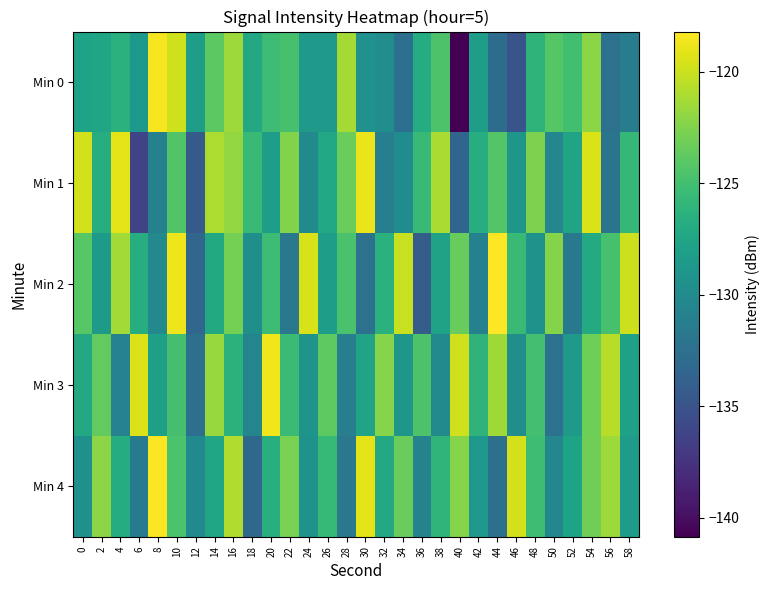

Reading left to right, extract all data points from this chart.

Min 0: 0=-127.7	2=-127.5	4=-126.4	6=-128.8	8=-118.5	10=-119.8	12=-128.2	14=-123.9	16=-121.5	18=-127.2	20=-125.3	22=-124.8	24=-128.6	26=-128.6	28=-121.3	30=-129.4	32=-129.8	34=-132.6	36=-126.8	38=-124.5	40=-140.8	42=-128.2	44=-132.8	46=-134.9	48=-126.2	50=-124.2	52=-125.0	54=-122.1	56=-132.3	58=-131.2
Min 1: 0=-119.7	2=-126.7	4=-119.1	6=-136.2	8=-130.9	10=-124.4	12=-134.4	14=-121.0	16=-121.9	18=-125.6	20=-128.2	22=-122.5	24=-130.1	26=-127.3	28=-123.4	30=-118.9	32=-131.2	34=-129.8	36=-125.6	38=-121.1	40=-133.5	42=-126.7	44=-124.3	46=-128.9	48=-122.7	50=-130.4	52=-127.6	54=-119.5	56=-132.1	58=-125.8
Min 2: 0=-124.1	2=-128.5	4=-121.3	6=-126.7	8=-130.2	10=-118.8	12=-133.4	14=-127.1	16=-122.9	18=-129.6	20=-125.3	22=-131.8	24=-119.6	26=-128.2	28=-124.7	30=-132.3	32=-126.4	34=-120.1	36=-134.2	38=-127.8	40=-123.5	42=-130.9	44=-118.2	46=-125.6	48=-129.3	50=-122.4	52=-131.7	54=-127.0	56=-124.8	58=-119.9
Min 3: 0=-127.2	2=-123.6	4=-130.8	6=-119.4	8=-128.1	10=-124.9	12=-132.6	14=-121.7	16=-126.3	18=-130.5	20=-118.7	22=-125.4	24=-129.1	26=-123.8	28=-131.2	30=-127.6	32=-122.3	34=-128.9	36=-124.5	38=-130.0	40=-119.8	42=-126.1	44=-121.4	46=-129.7	48=-125.0	50=-132.4	52=-128.7	54=-123.2	56=-120.6	58=-127.9
Min 4: 0=-129.5	2=-122.1	4=-126.8	6=-131.4	8=-118.3	10=-124.6	12=-130.1	14=-127.5	16=-120.9	18=-133.2	20=-126.6	22=-122.8	24=-129.3	26=-125.7	28=-131.9	30=-119.1	32=-127.2	34=-123.4	36=-130.7	38=-126.0	40=-122.3	42=-128.8	44=-132.5	46=-119.7	48=-125.2	50=-130.4	52=-127.7	54=-123.1	56=-121.5	58=-128.3